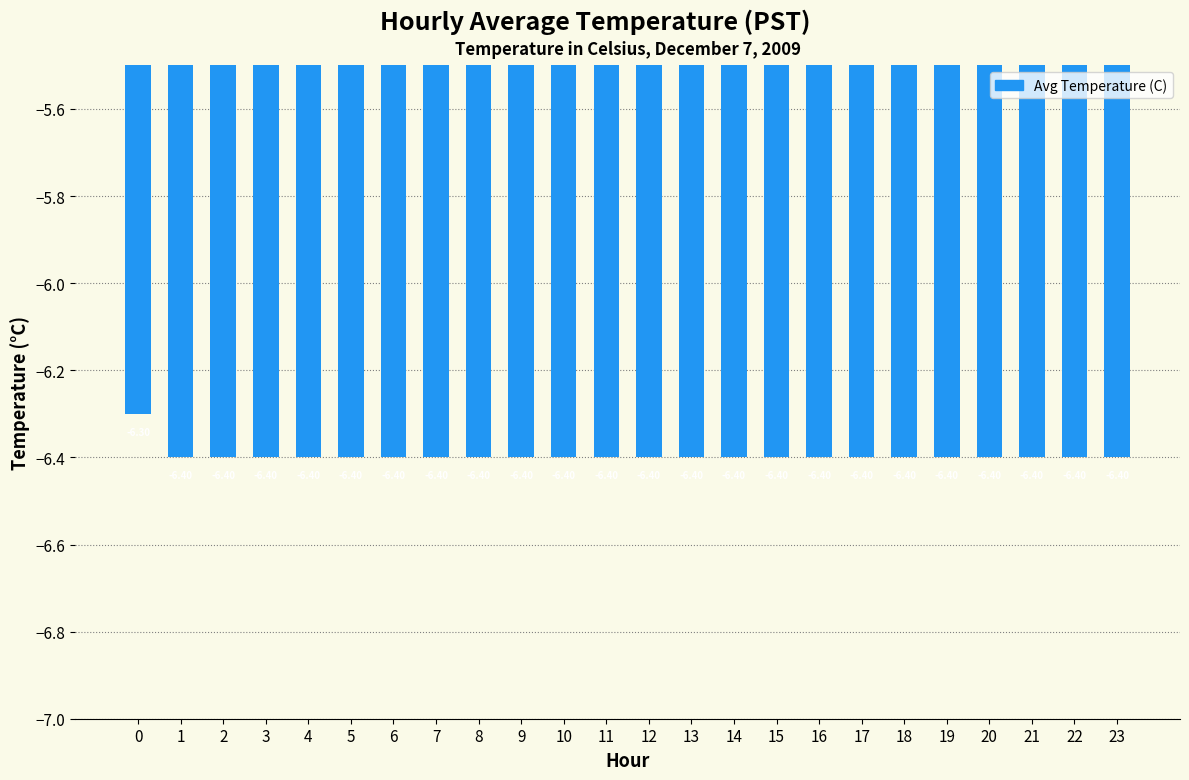

What is the sum of the values at 3 and 23?

-12.8